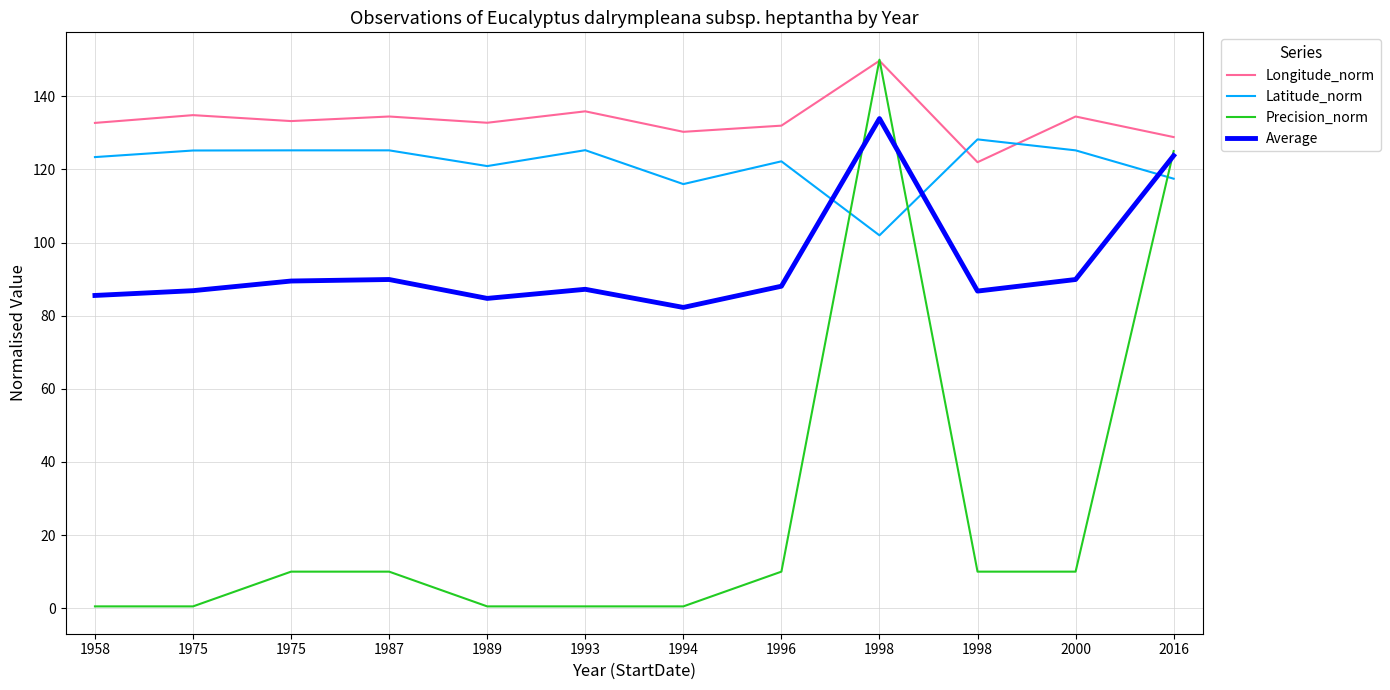

Is the value of Longitude_norm at 1975 greater than the value of Precision_norm at 1975?

Yes